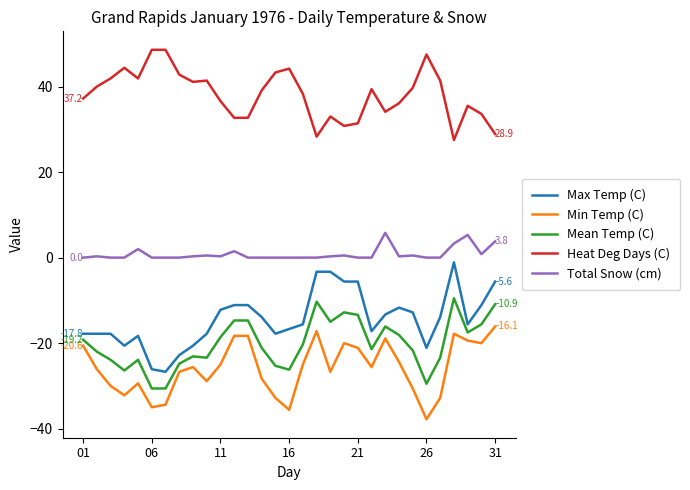

Which series has the largest total across all categories?

Heat Deg Days (C)